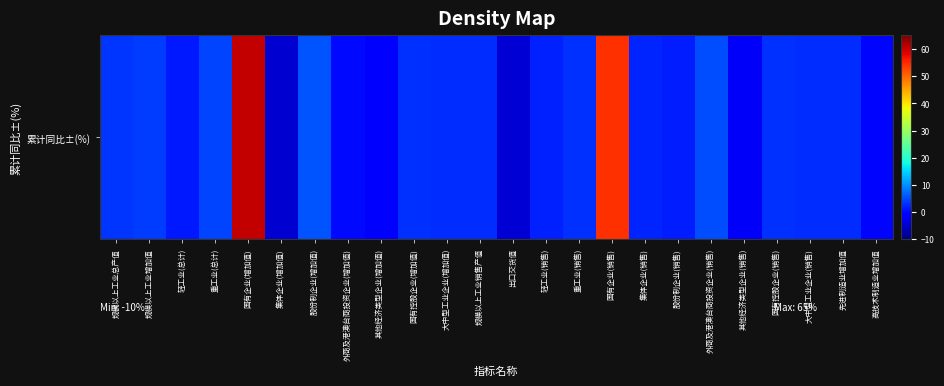

Is it true that the value at 国有控股企业(销售) is 2.9?

True